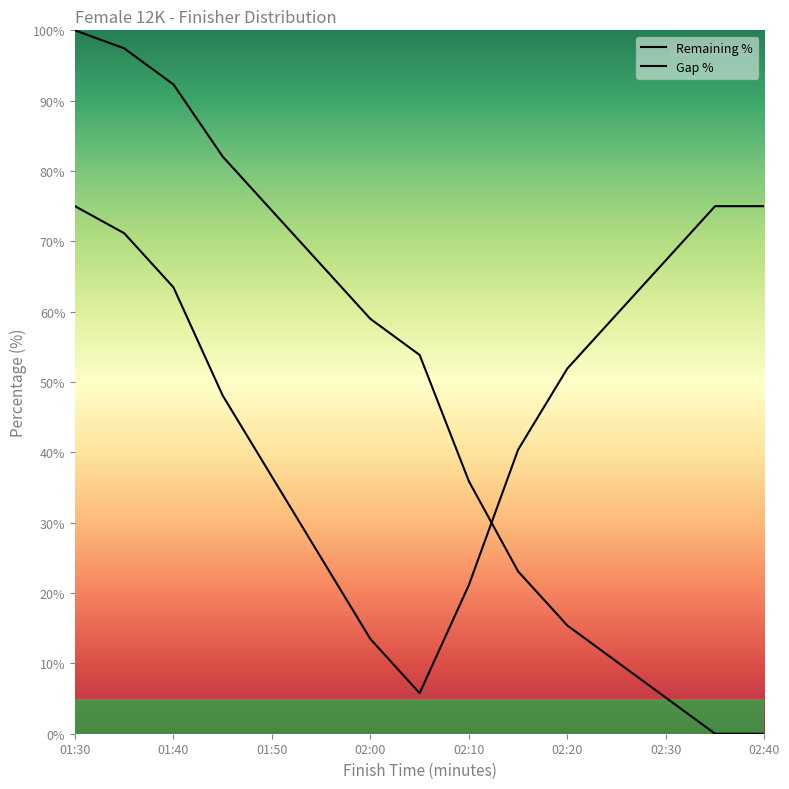

Rank the series by their average value, from lowest to highest.

Remaining %, Gap %